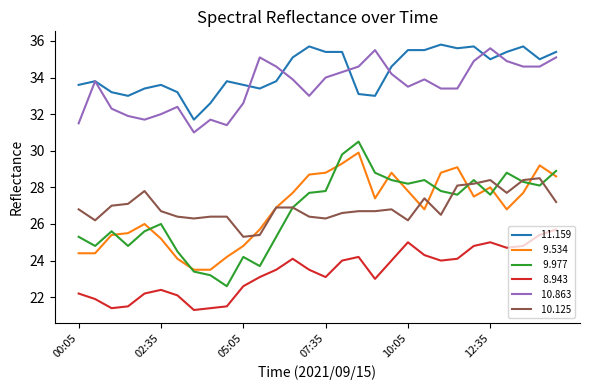

What is the smallest value displayed?

21.3